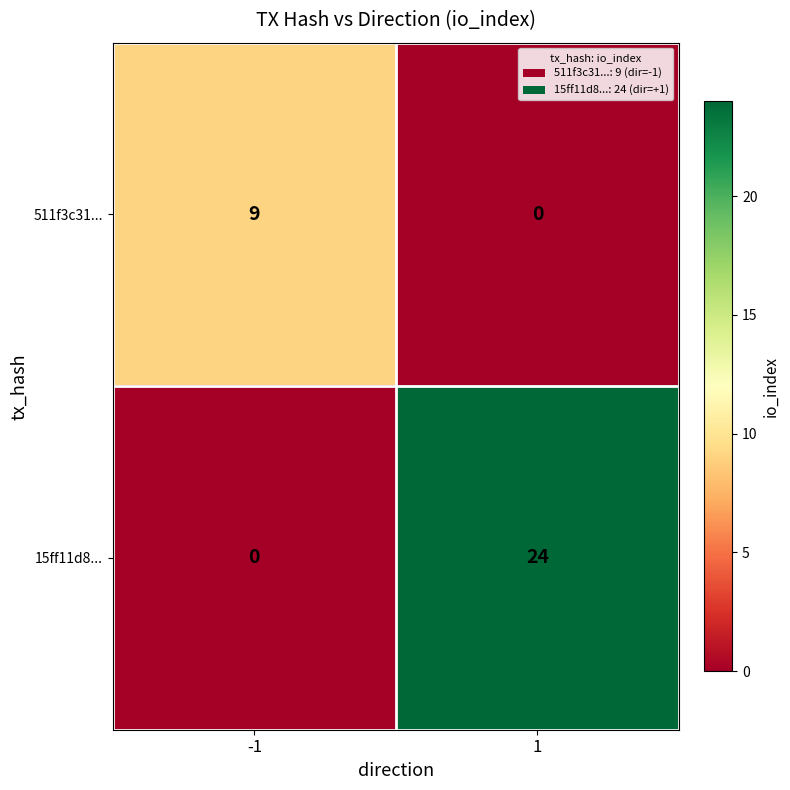

At how many categories does at least one series exceed 15?

1